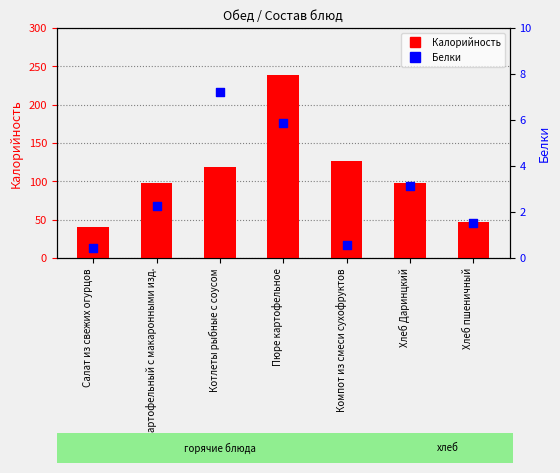

Which series has the largest Y range (max minus min)?

Калорийность